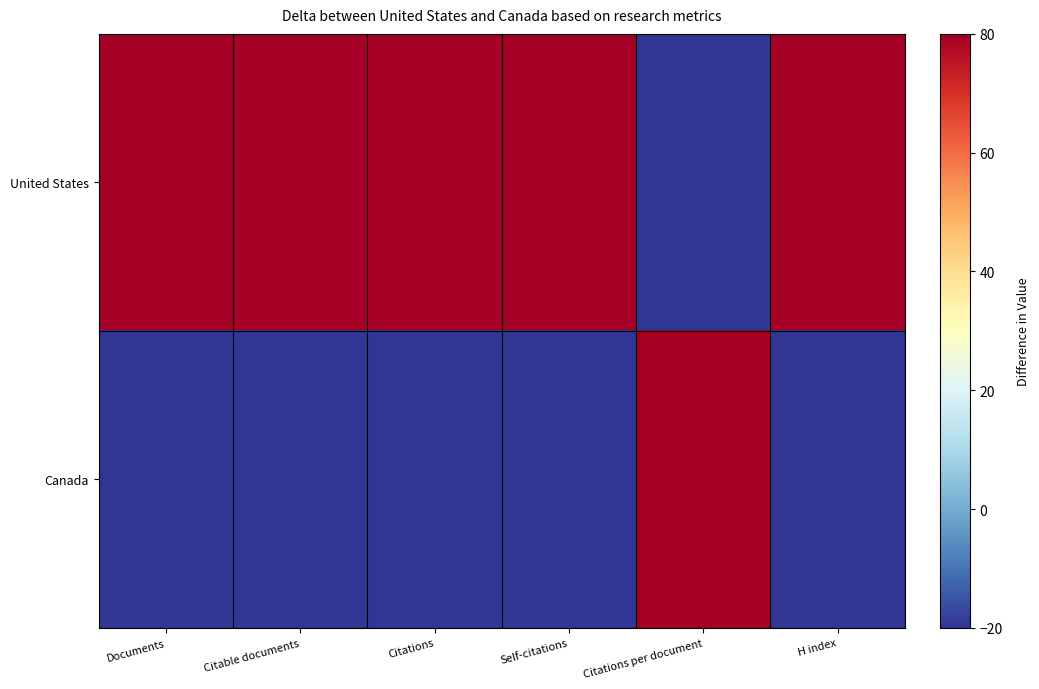

Which series has the largest total across all categories?

United States